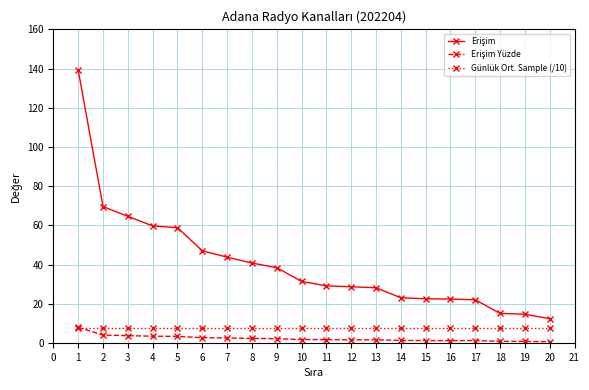

At how many categories does at least one series exceed 34?

9